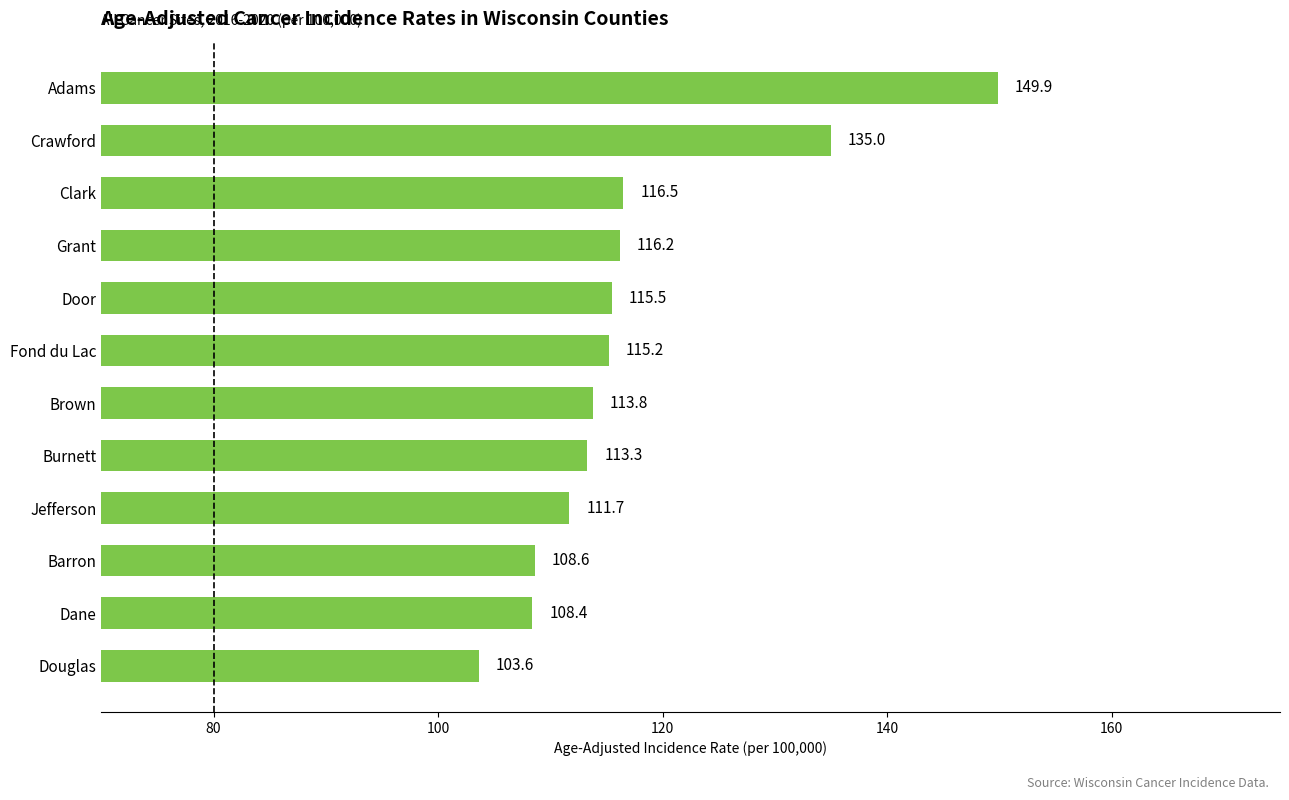

Approximately how many times larger is the value at Burnett compared to Crawford?

0.8